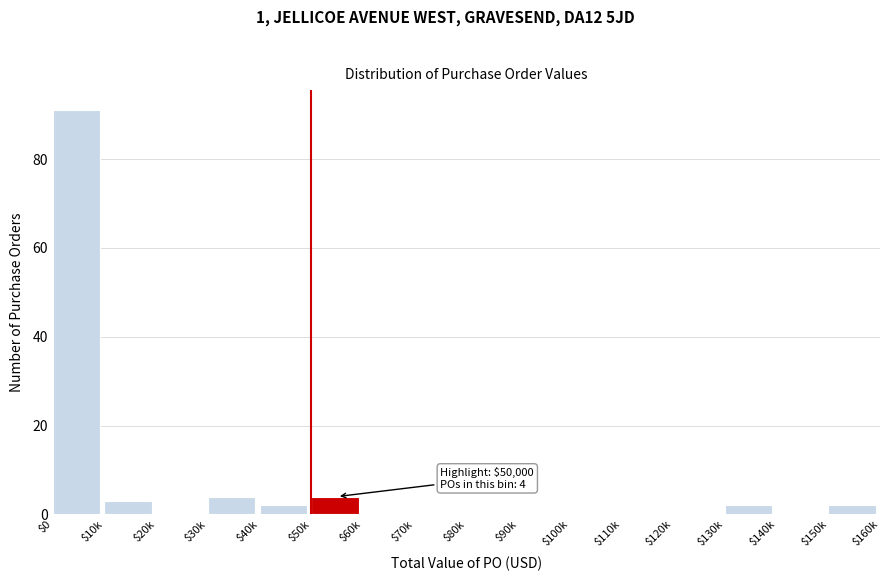

What is the maximum value shown in the chart?

91